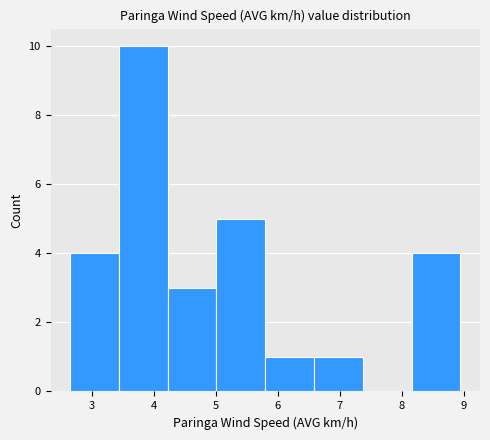

Reading left to right, list every bar in this chart as the range it spans on the x-axis followed by its height. Neither the bar edges nor the heights are printed on the chart, so give them approximately, as read against the axes.

2.7 to 3.4: 4
3.4 to 4.2: 10
4.2 to 5.0: 3
5.0 to 5.8: 5
5.8 to 6.6: 1
6.6 to 7.4: 1
7.4 to 8.2: 0
8.2 to 9.0: 4